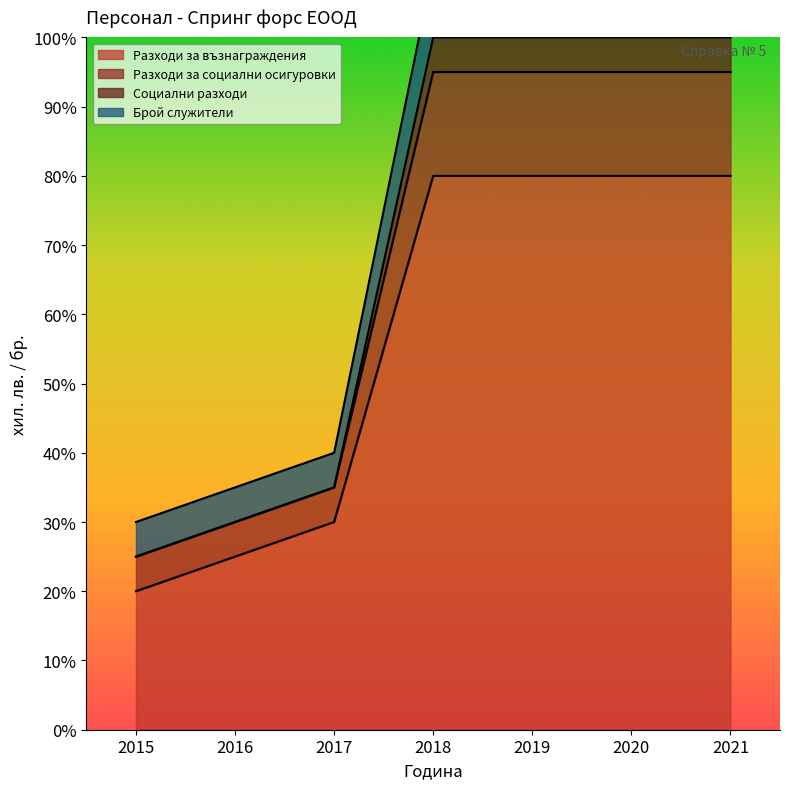

True or false: Разходи за социални осигуровки has more than 1 points higher than both neighbors.

False